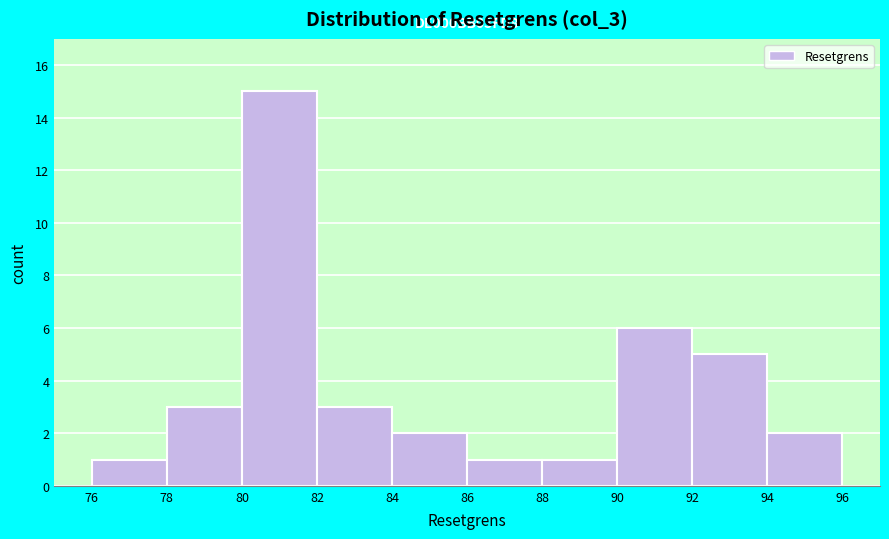

Which range on the x-axis has the tallest bar?

80 to 82